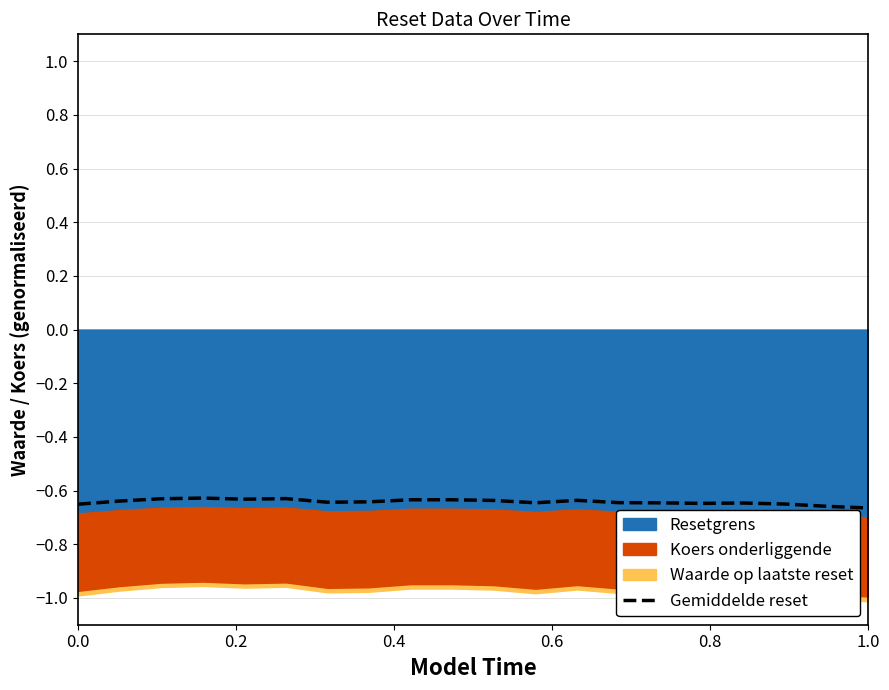

True or false: the data has more than 1 interior local peaks.

True